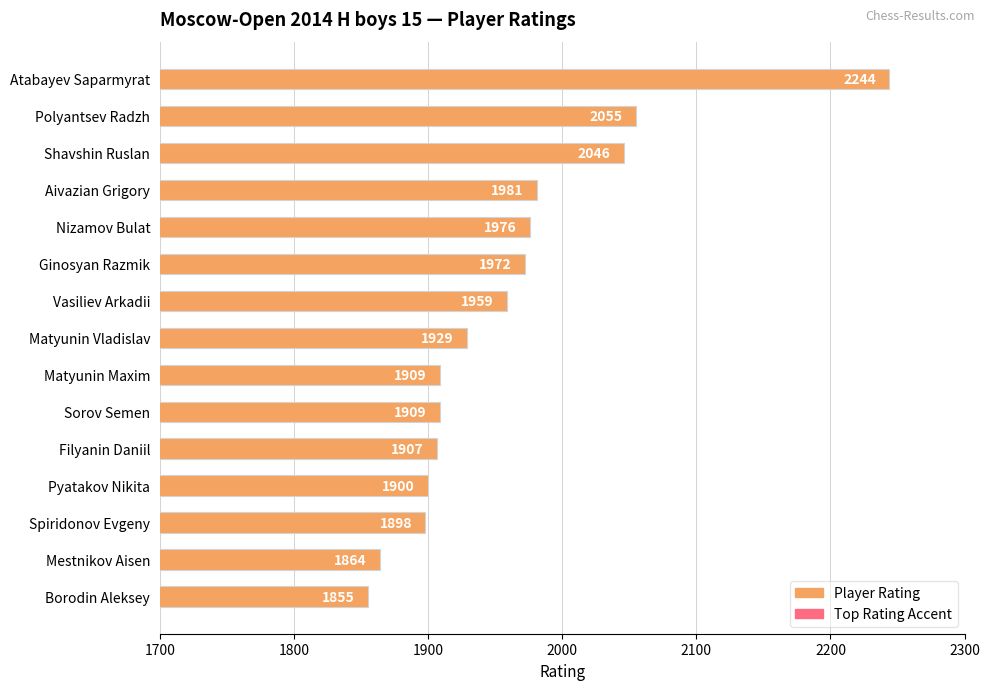

Reading left to right, transcribe all the data shown in this chart.

2244	2055	2046	1981	1976	1972	1959	1929	1909	1909	1907	1900	1898	1864	1855